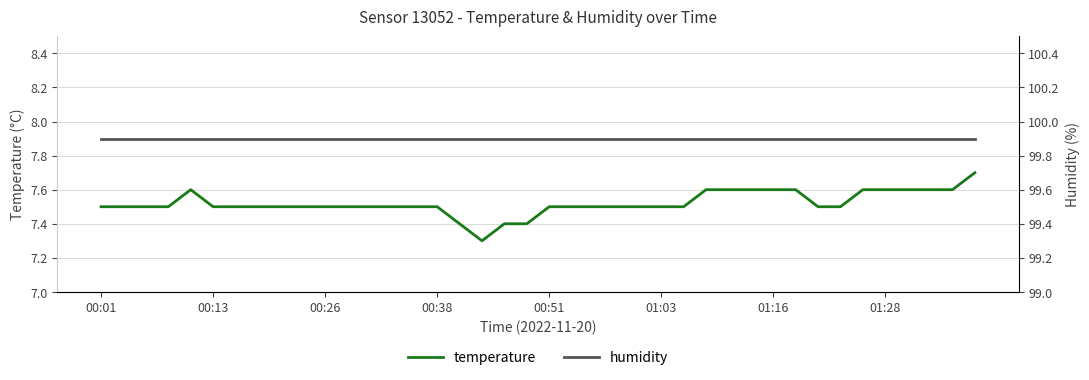

What is the lowest value of the temperature series?

7.3